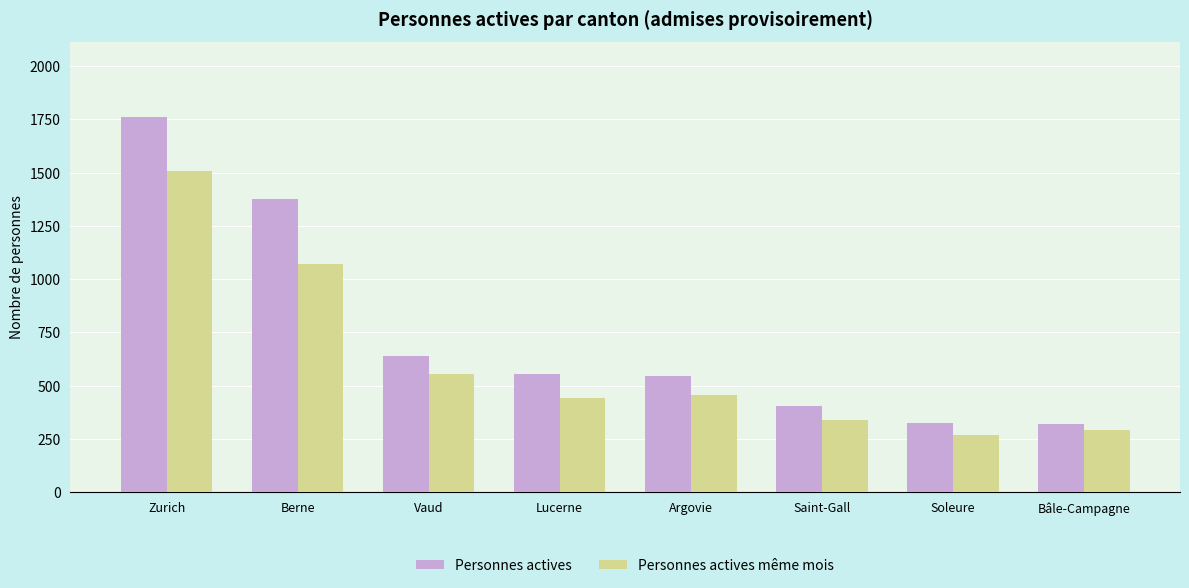

What is the lowest value of the Personnes actives series?

318